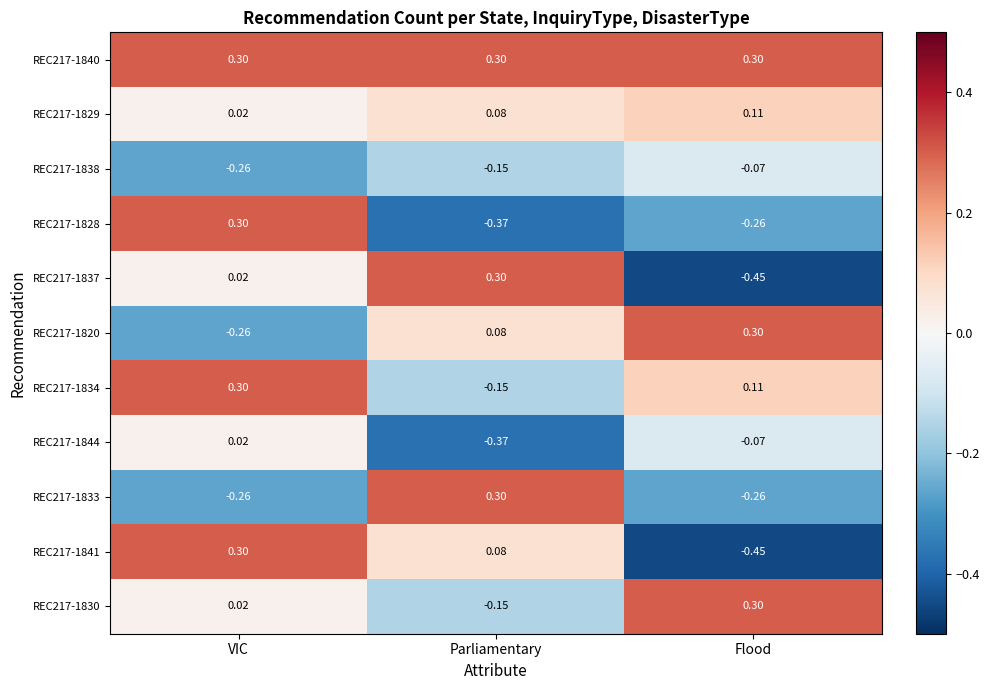

Which series has the largest total across all categories?

REC217-1840